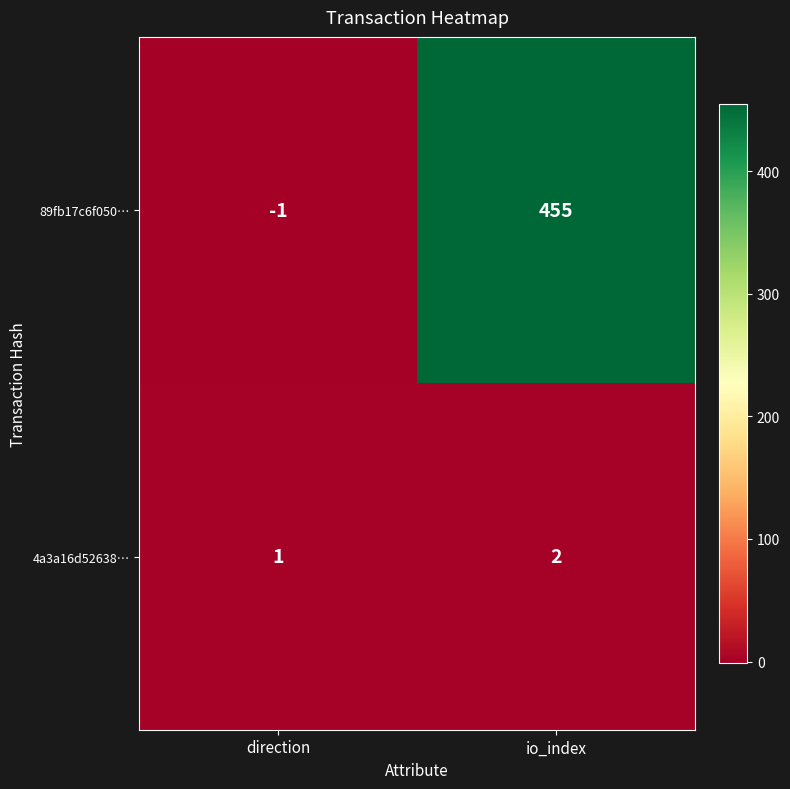

True or false: 89fb17c6f050… has a value of -1 at direction.

True